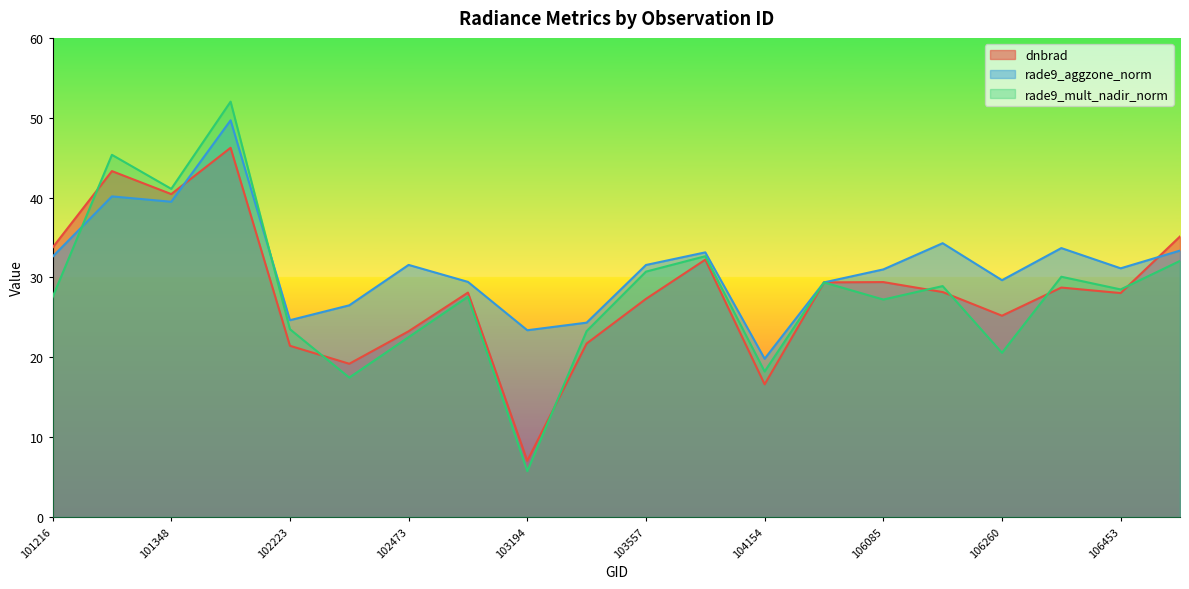

How many data points in dnbrad are less than 28?

8